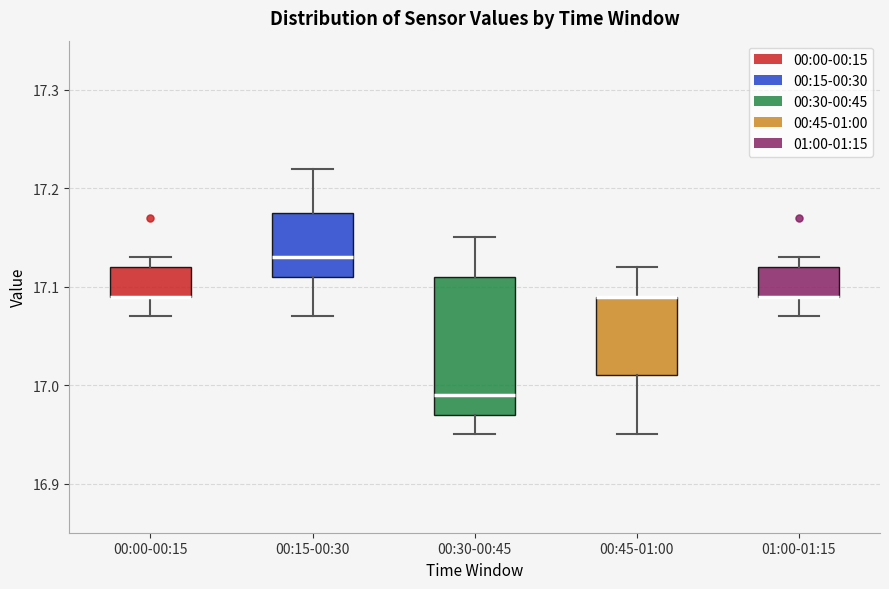

Where is the upper edge of the box for 00:45-01:00 on the y-axis? The values are not printed on the chart, so give them approximately, as read against the axis.

17.09